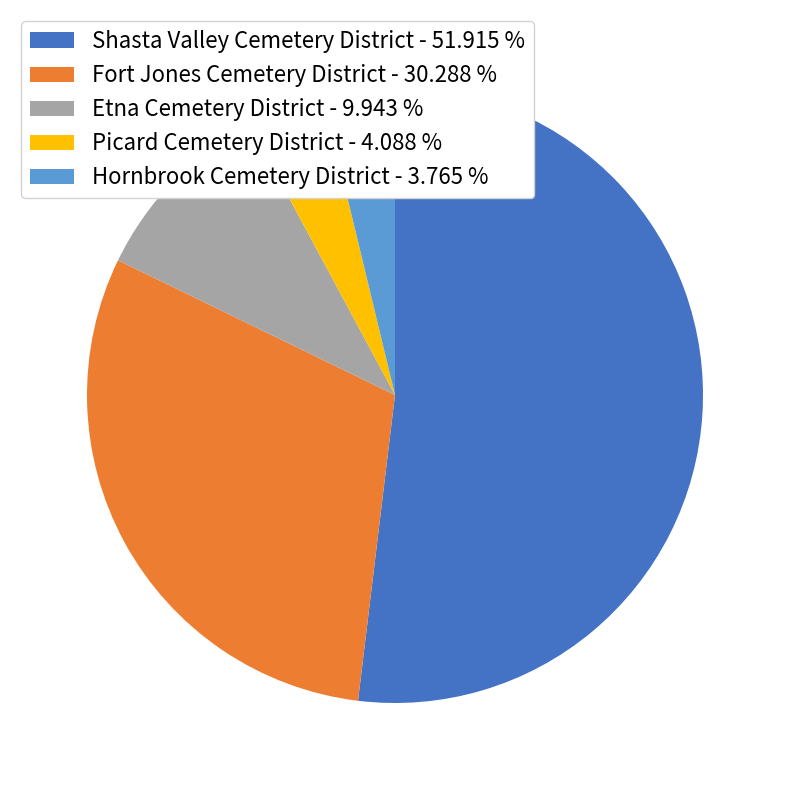

Which has a higher value, Etna Cemetery District - 9.943 % or Fort Jones Cemetery District - 30.288 %?

Fort Jones Cemetery District - 30.288 %